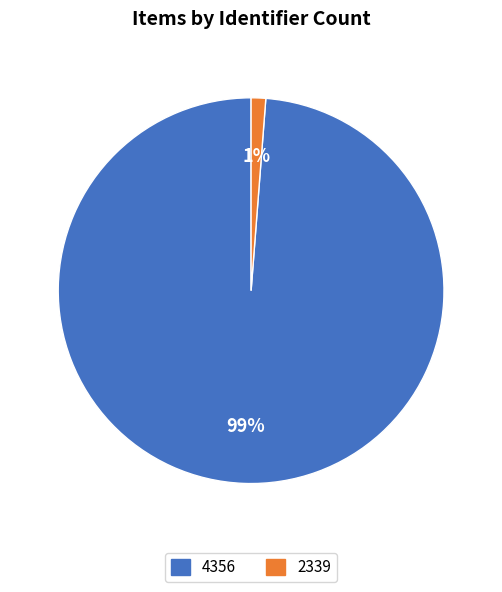

The 4356 slice represents 99% of the pie. True or false?

True